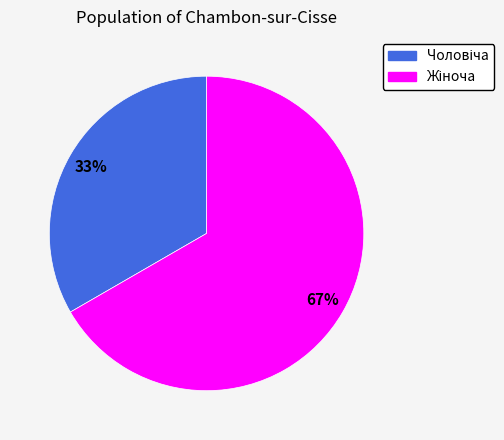

Is there any slice that represents more than half of the pie?

Yes